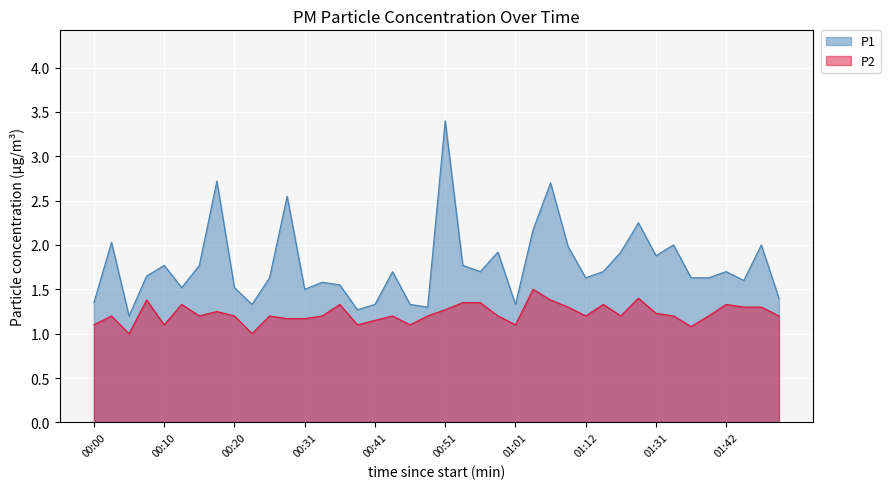

List the series in order of their overall mean, highest first.

P1, P2